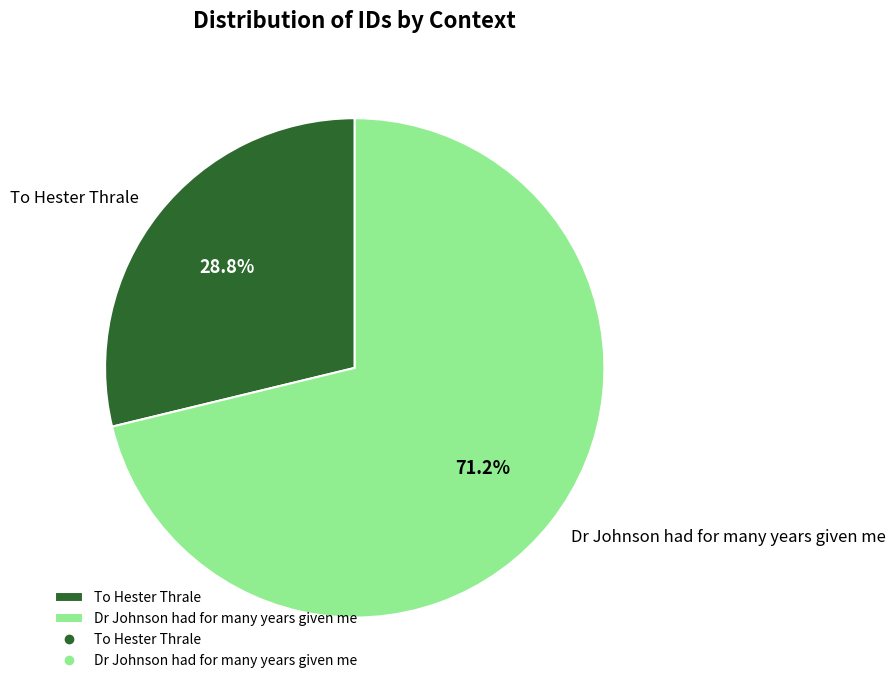

How many slices are in this pie chart?

2